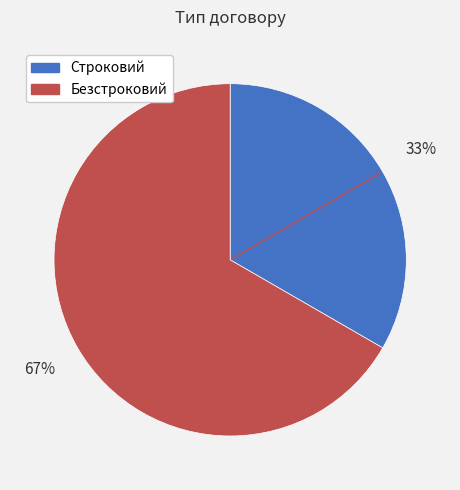

To the nearest percent, what portion does Безстроковий represent?

67%